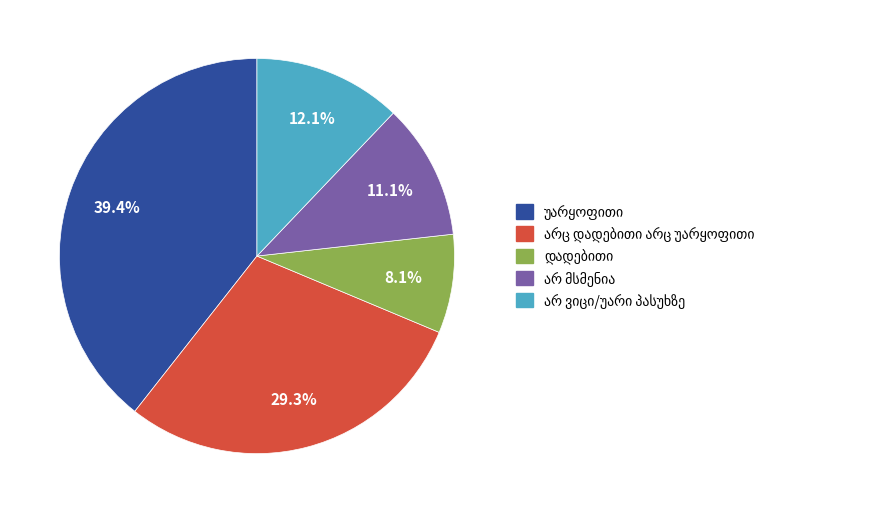

How many segments does this pie chart have?

5